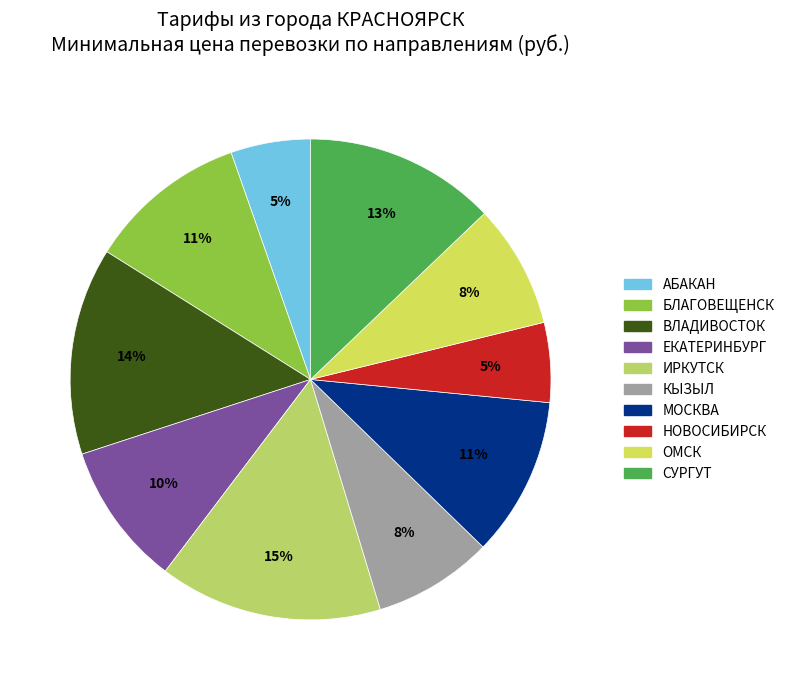

Count the number of slices in the pie.

10